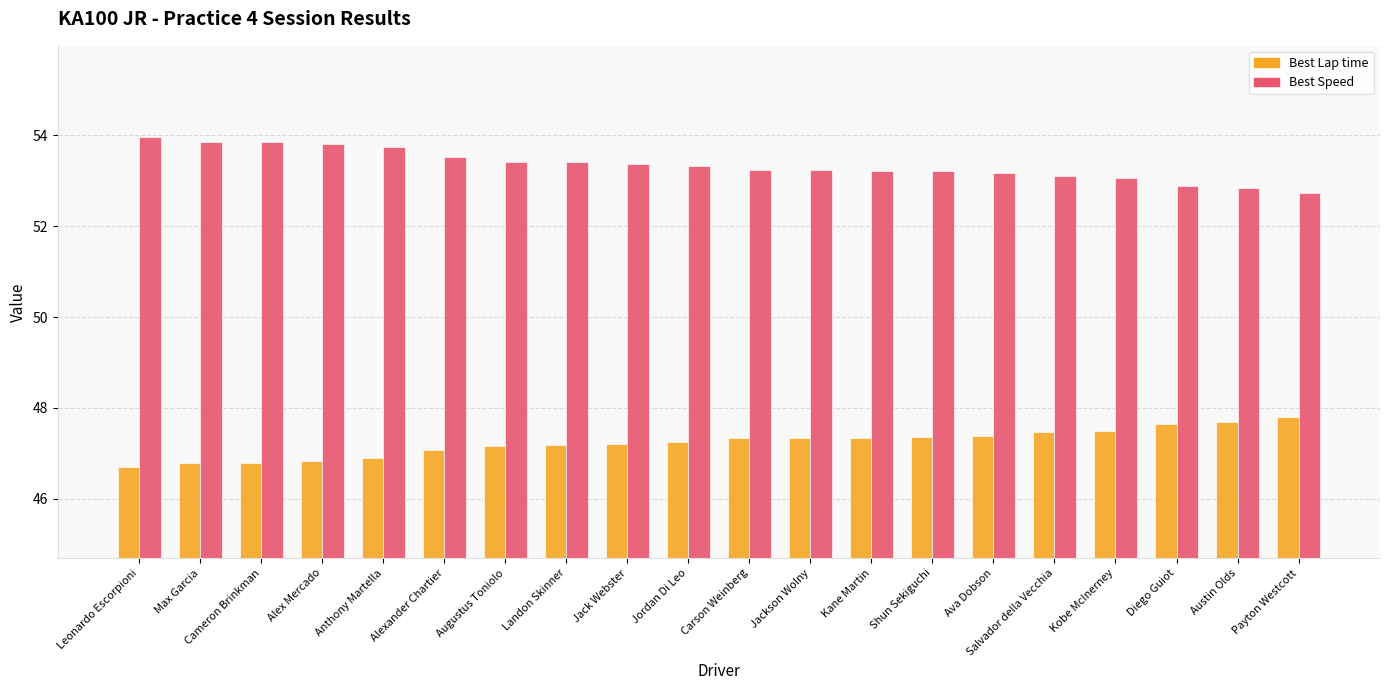

The value of Best Lap time at Carson Weinberg is 47.3. True or false?

True